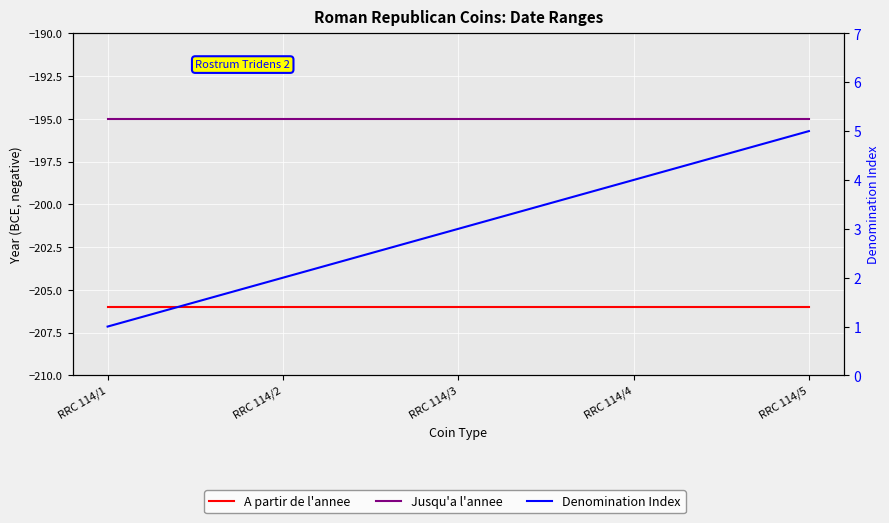

Which series changed the most between RRC 114/2 and RRC 114/4?

Denomination Index